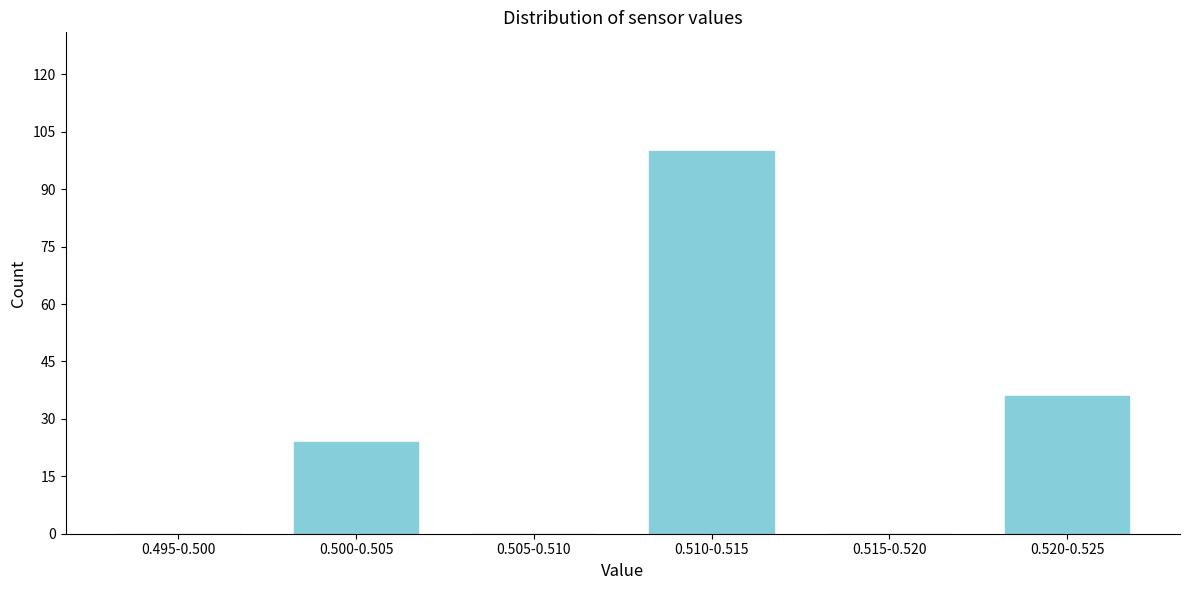

Reading left to right, transcribe all the data shown in this chart.

0.495-0.500=0	0.500-0.505=24	0.505-0.510=0	0.510-0.515=100	0.515-0.520=0	0.520-0.525=36